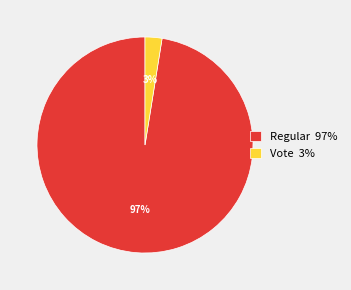

What is the smallest slice in the pie chart?

Vote